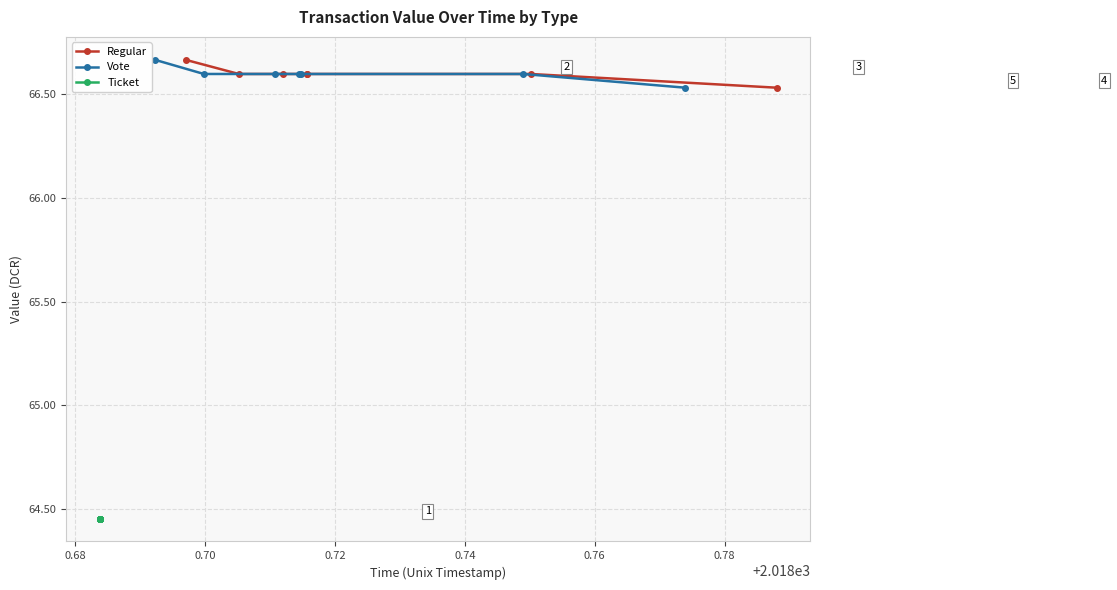

What position from the right is Vote?

6